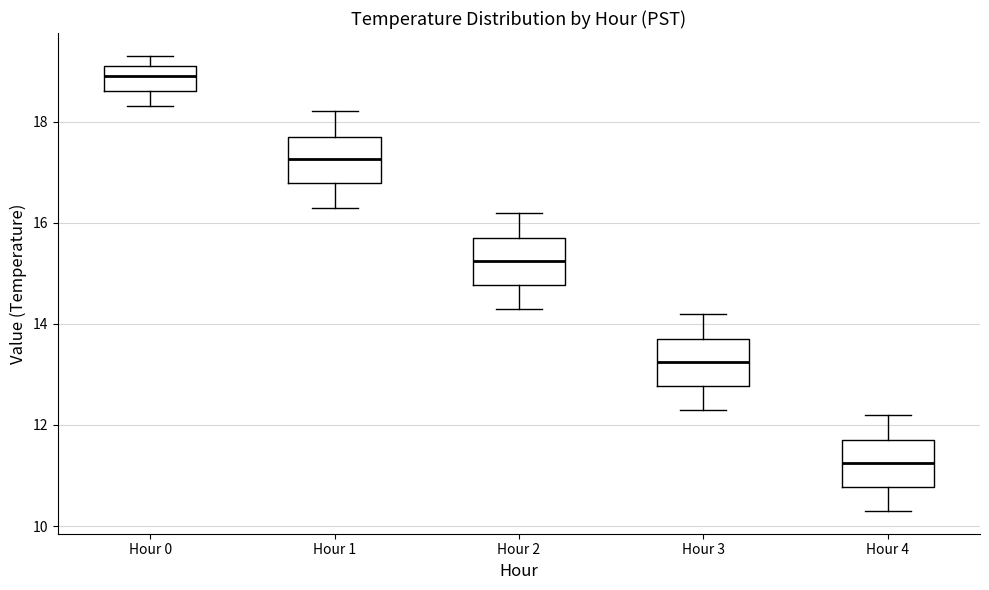

Which box has the lowest median line?

Hour 4